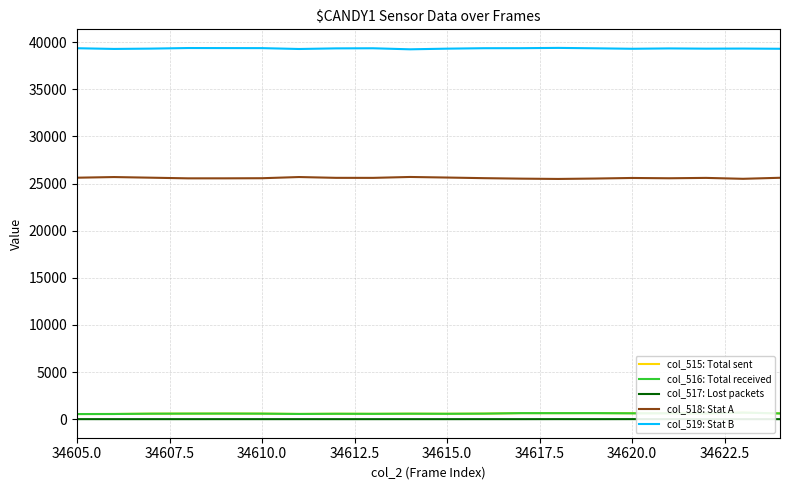

What is the average value of the col_517: Lost packets series?

1